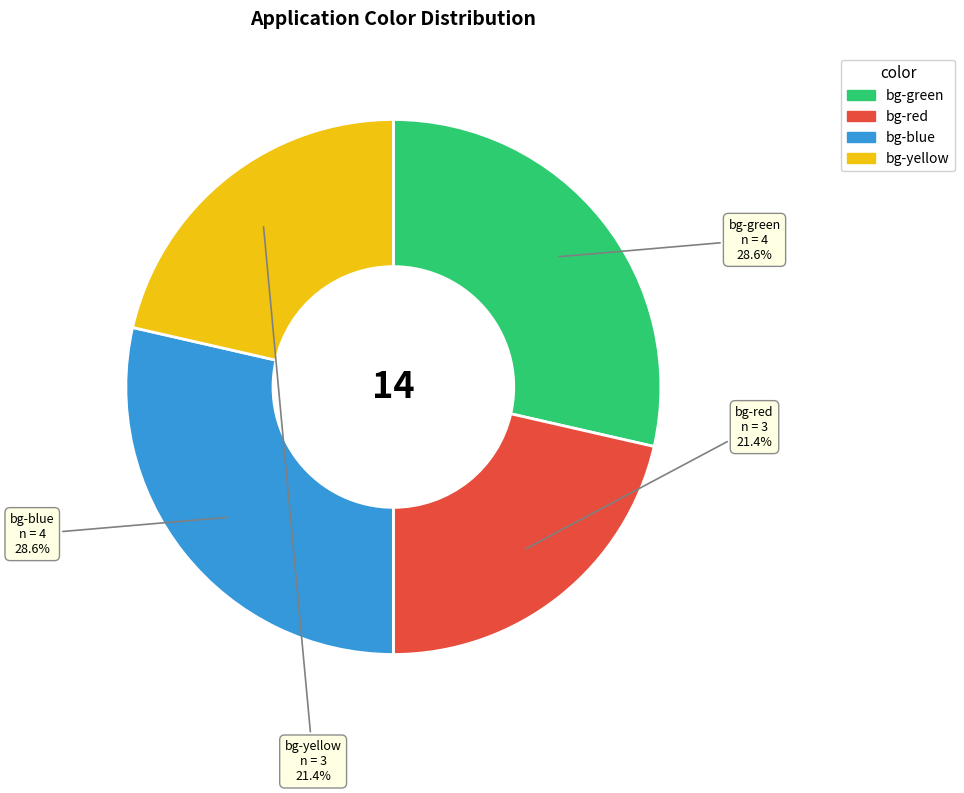

How many slices are in this pie chart?

4